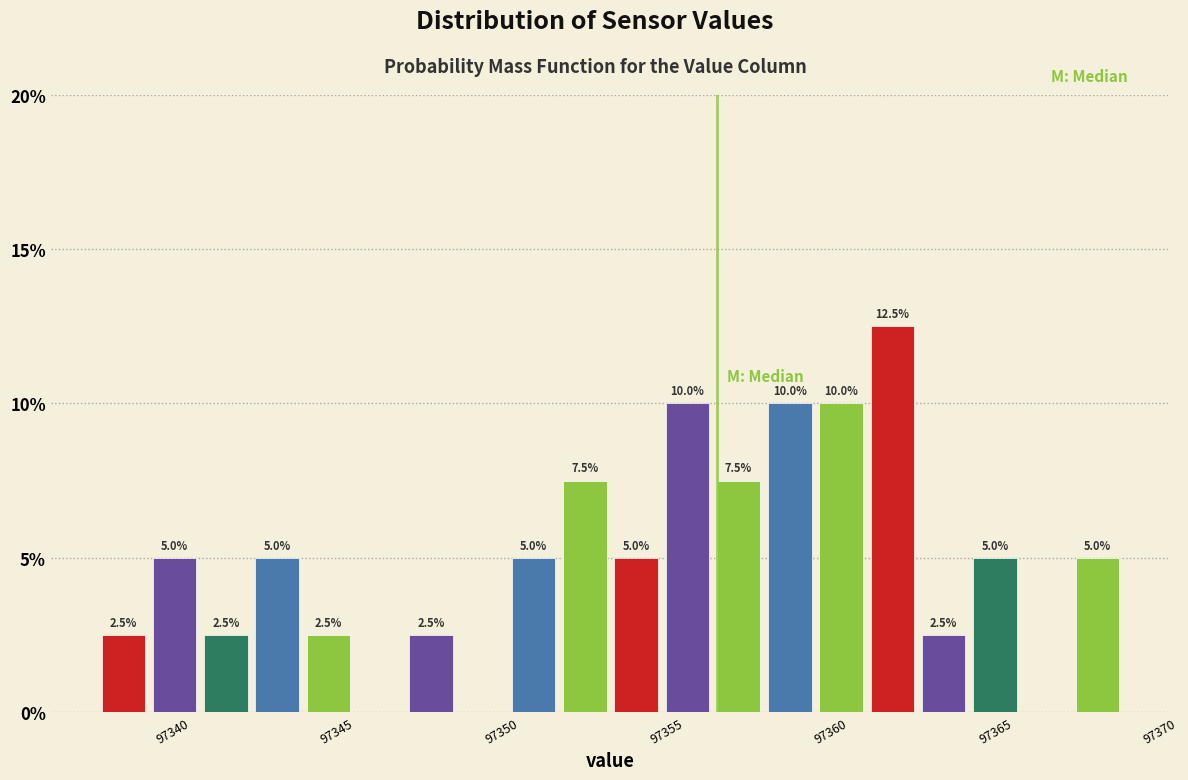

Around what value on the x-axis is the tallest bar? Give the approximate position of its centre, as read against the axis.

97362.0